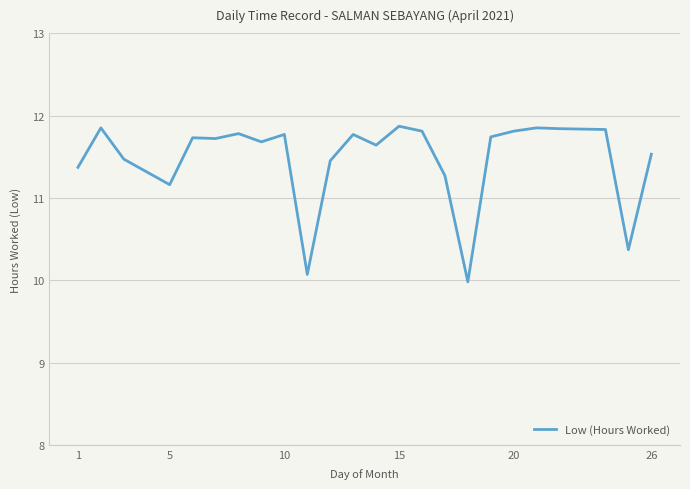

What is the maximum value shown in the chart?

11.9